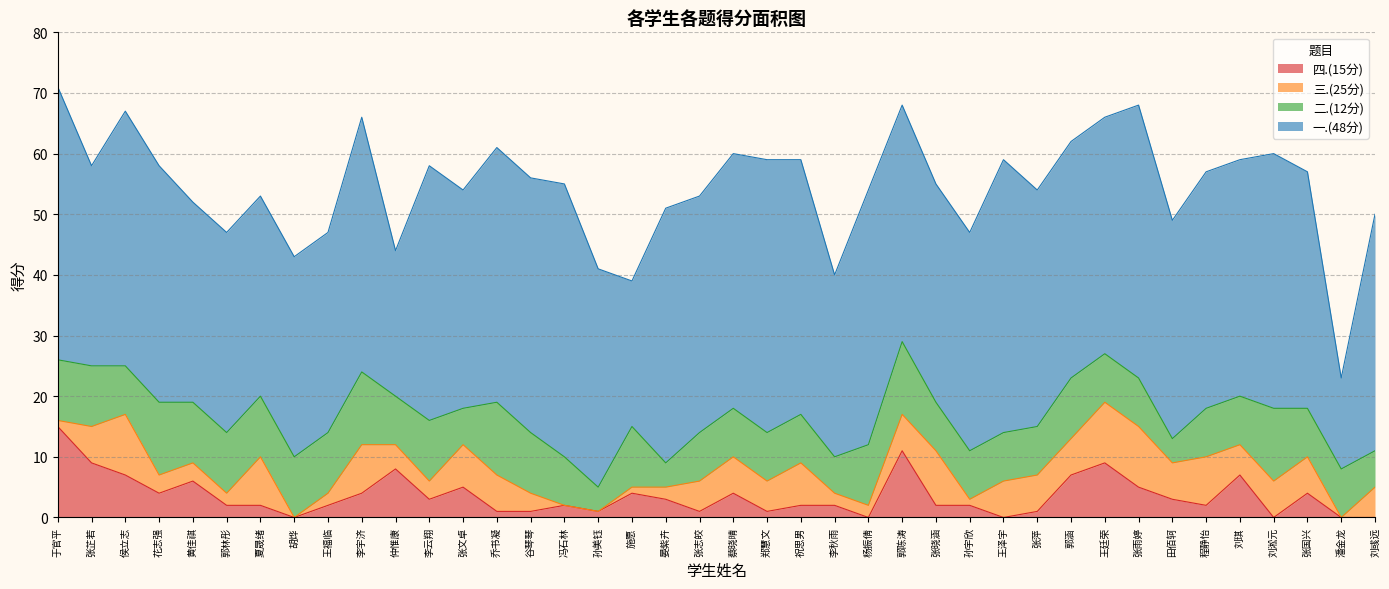

Where is the first local maximum for 四.(15分)?

黄佳祺